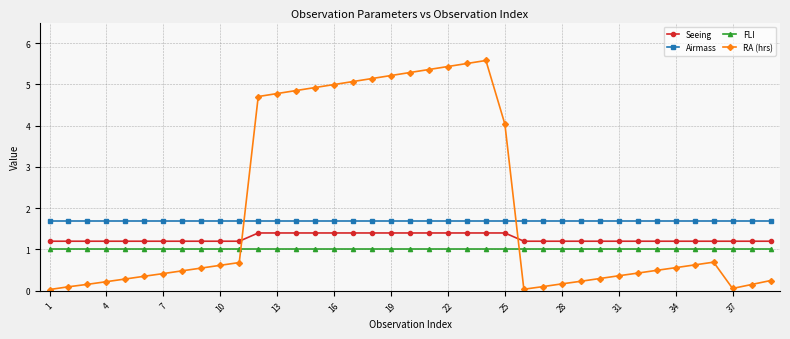

True or false: FLI and Seeing cross at least once.

False